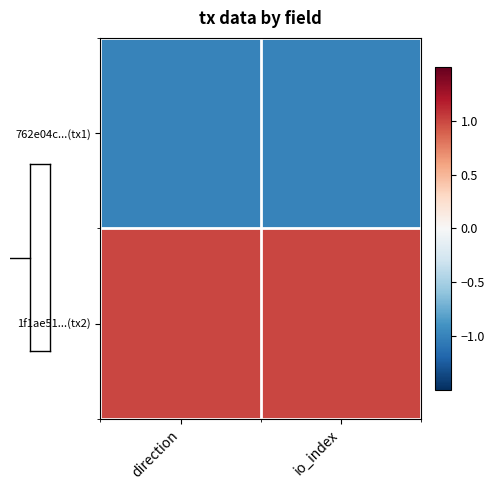

Which has a higher value, io_index or direction?

io_index